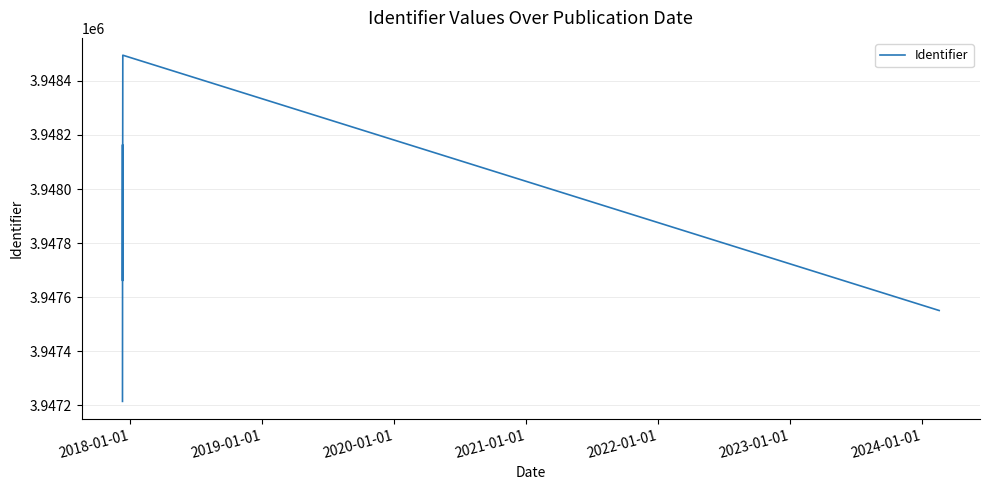

What is the difference between the maximum and second lowest values?

952